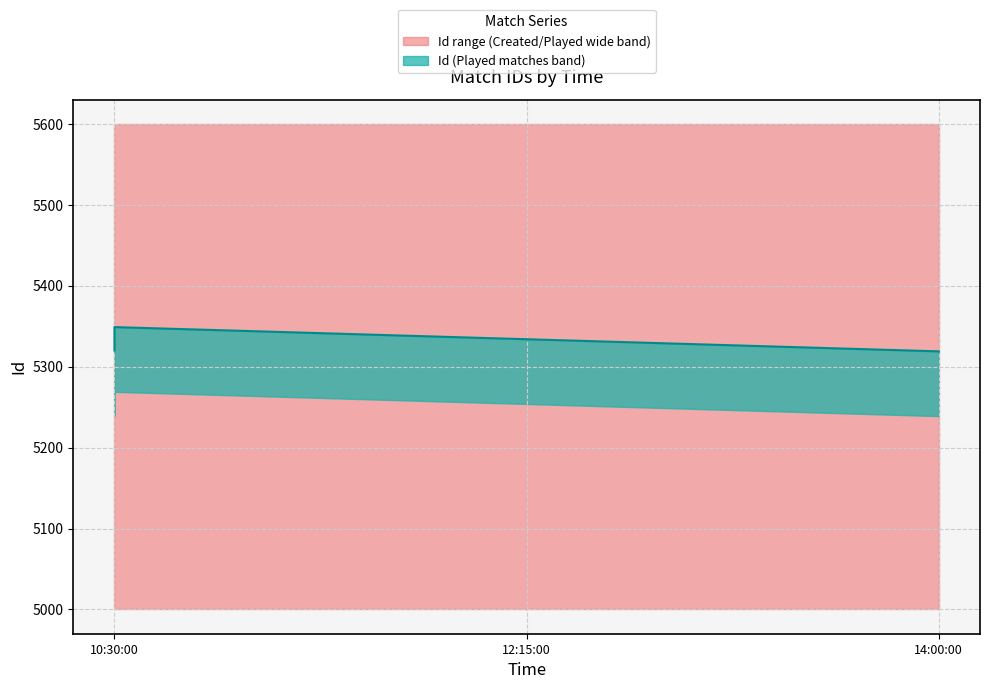

The chart shows a value of 9245 at 10:30:00. True or false?

False